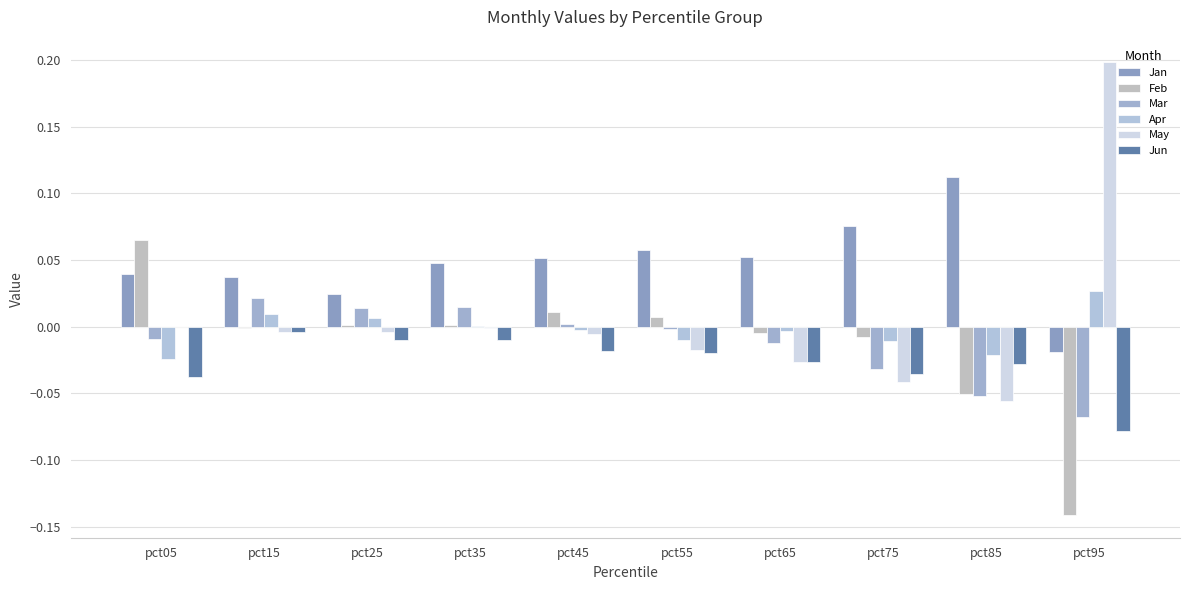

What are all the series names shown in the legend?

Jan, Feb, Mar, Apr, May, Jun